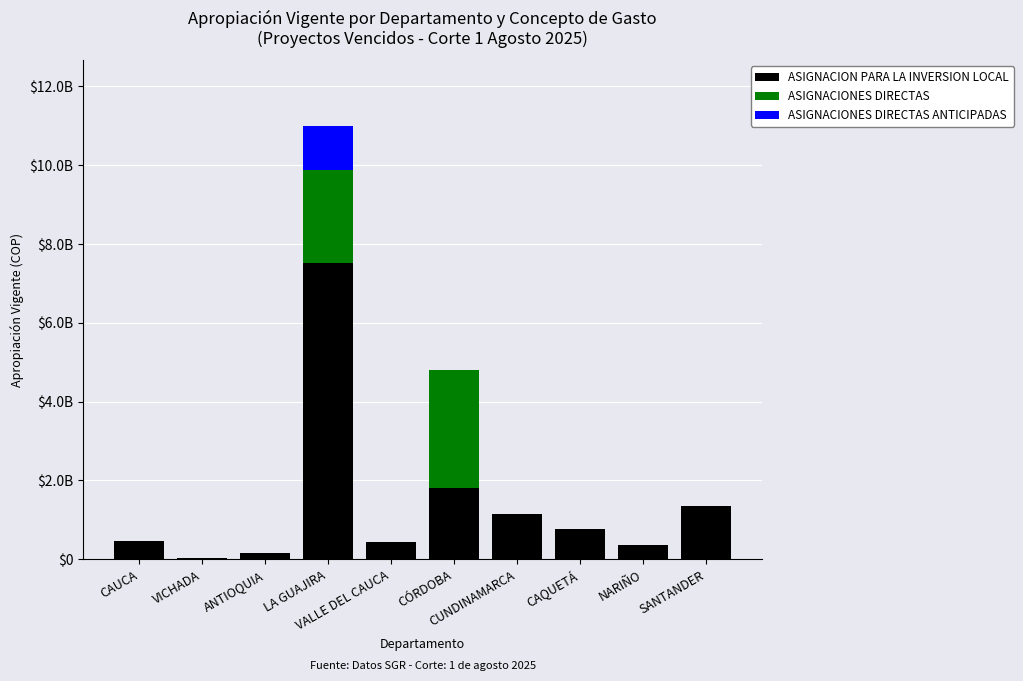

At how many categories does at least one series exceed 3779567994?

1